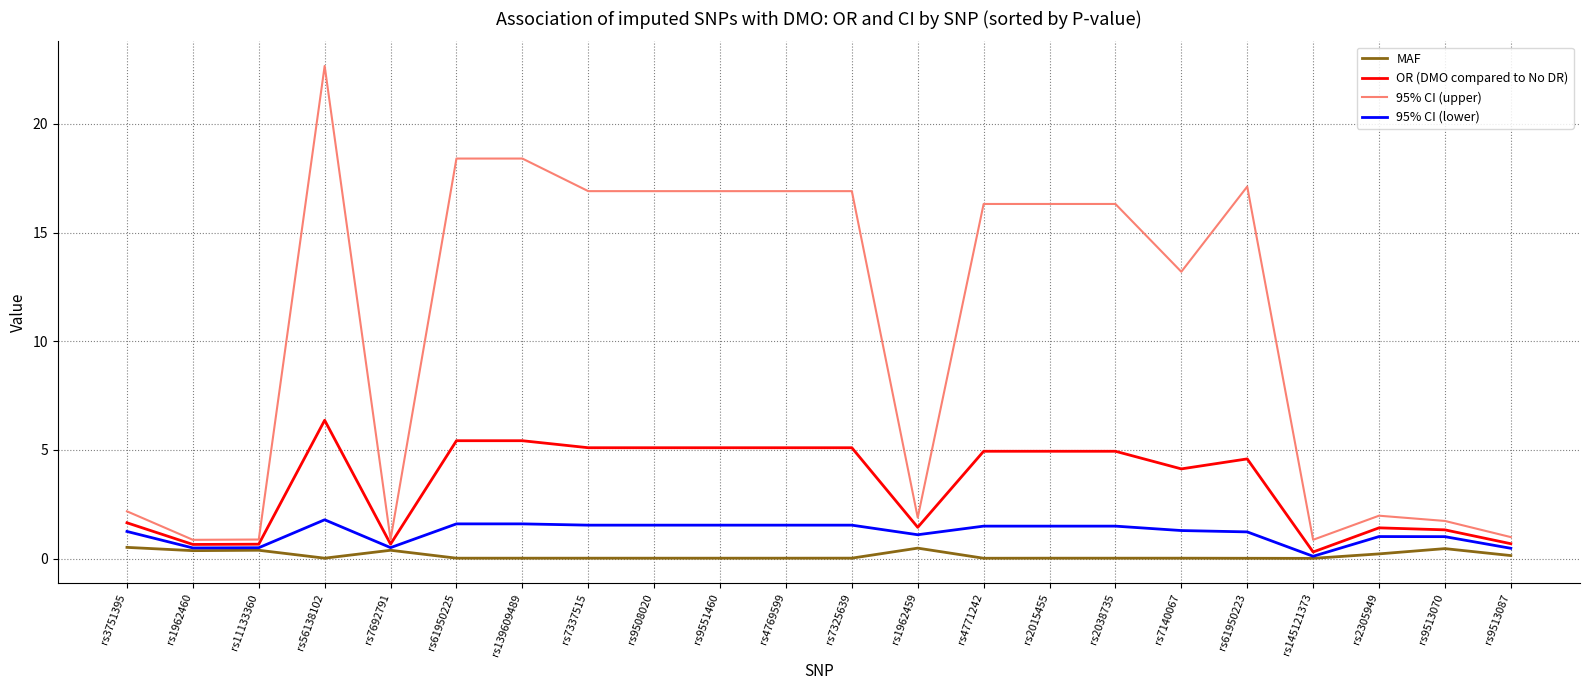

Between rs11133360 and rs2305949, which series saw the biggest shift?

95% CI (upper)